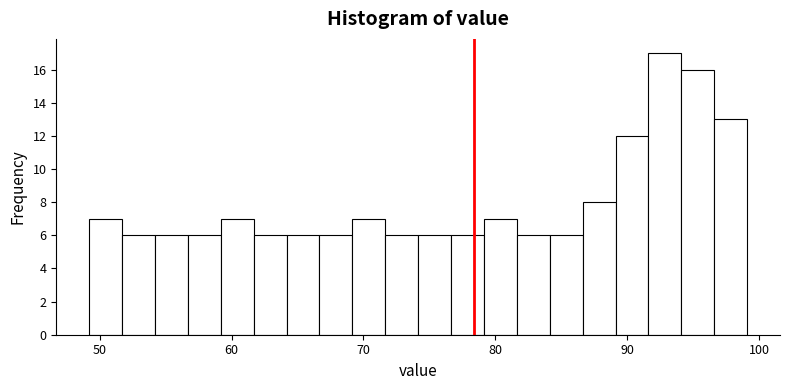

Around what value on the x-axis is the tallest bar? Give the approximate position of its centre, as read against the axis.

93